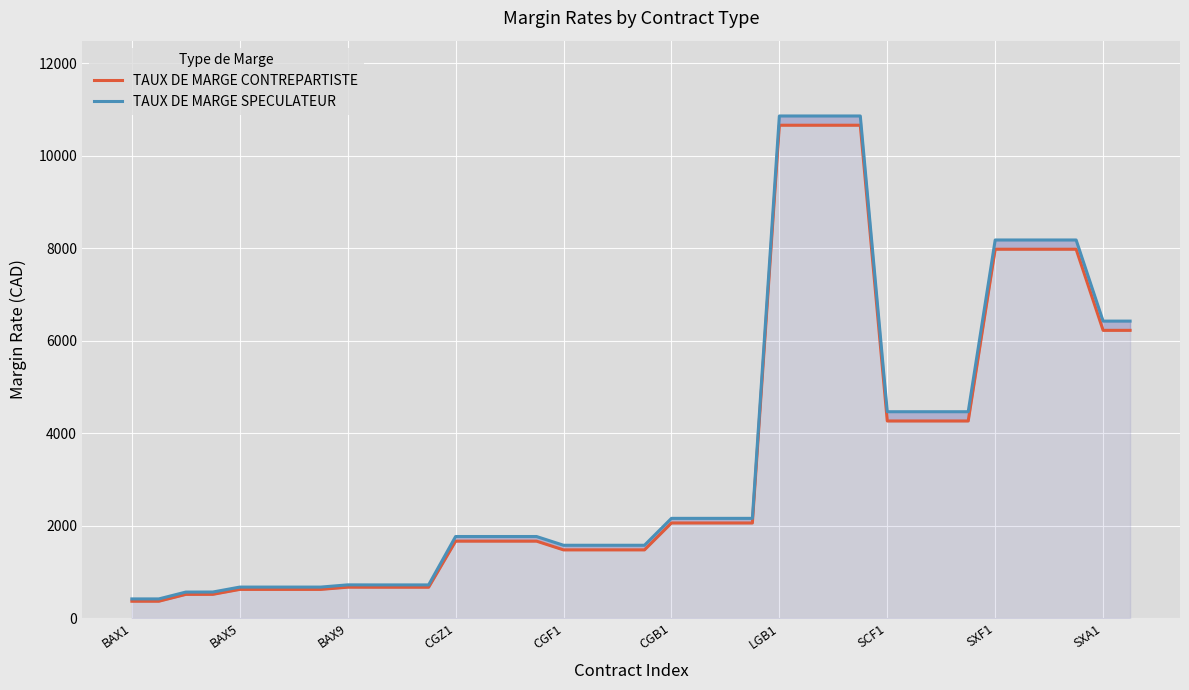

True or false: TAUX DE MARGE CONTREPARTISTE and TAUX DE MARGE SPECULATEUR intersect in this chart.

False